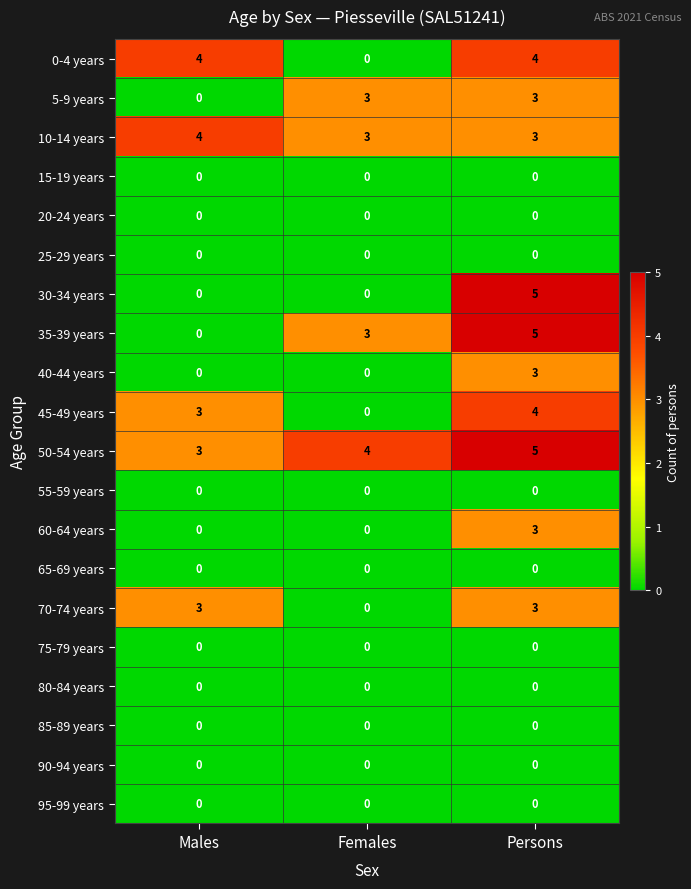

What is the sum of all 70-74 years values?

6